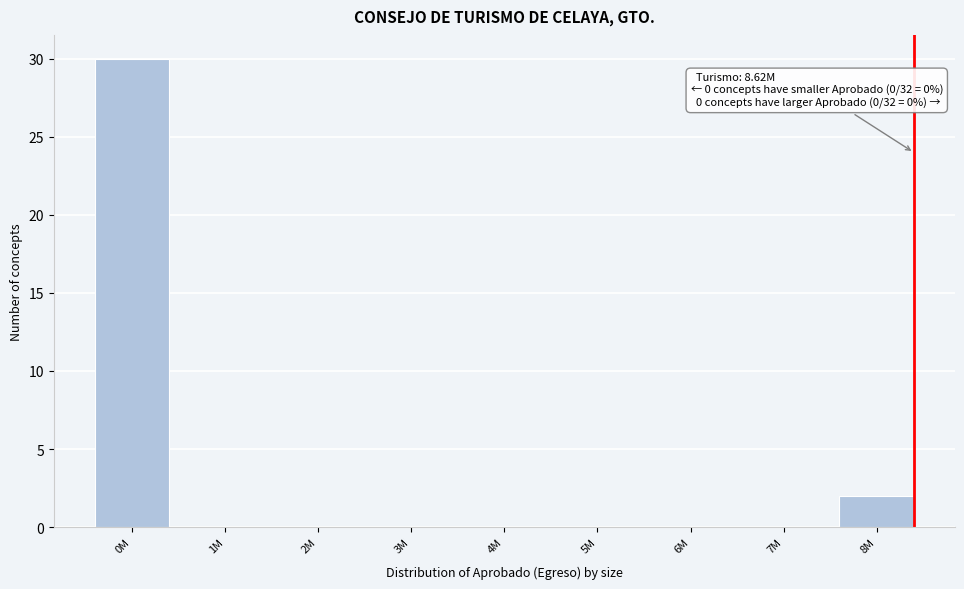

Reading right to left, extract all data points from this chart.

8M=2	7M=0	6M=0	5M=0	4M=0	3M=0	2M=0	1M=0	0M=30